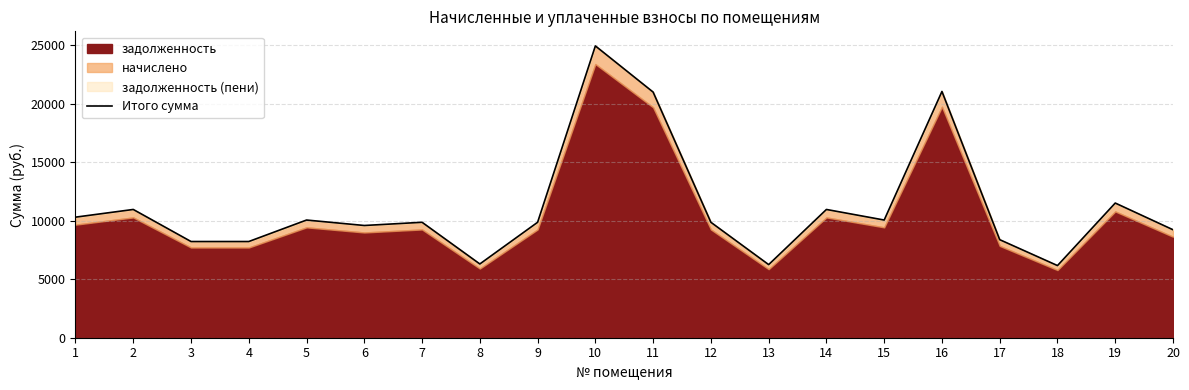

What is the change in value from 6 to 20?

-364.0